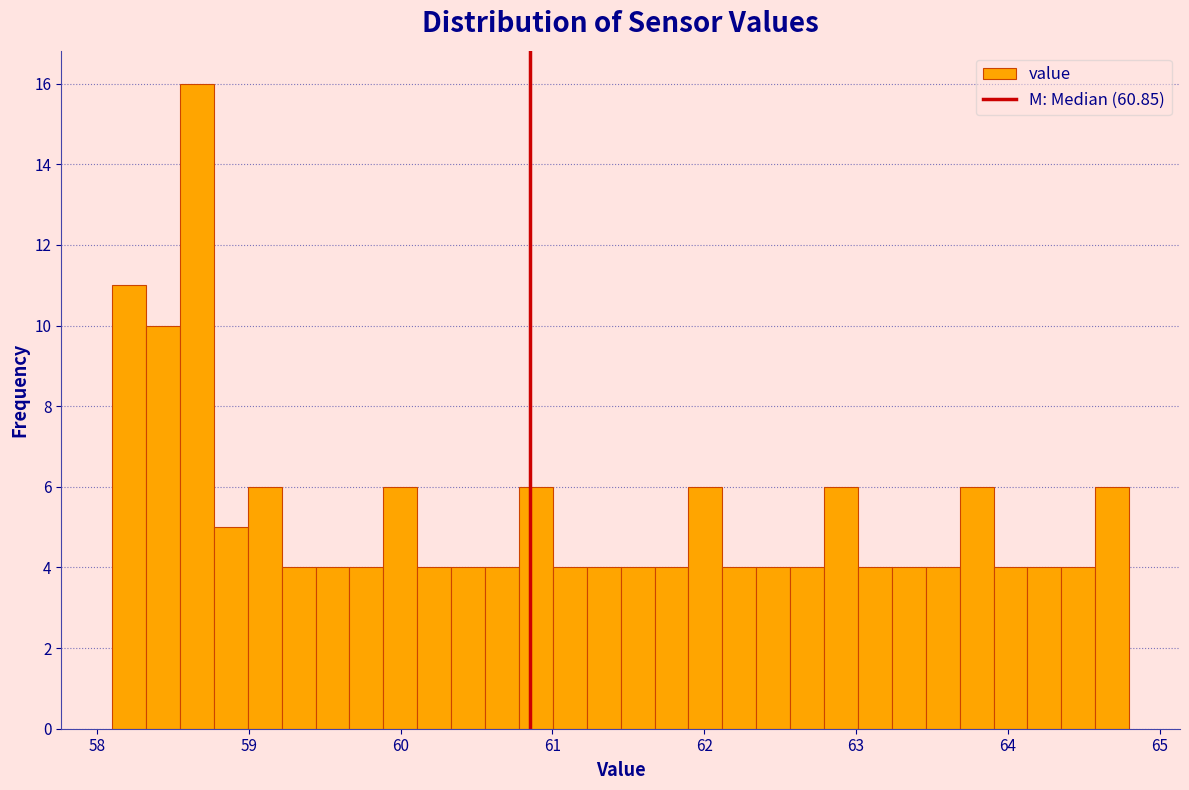

Around what value on the x-axis is the tallest bar? Give the approximate position of its centre, as read against the axis.

58.7